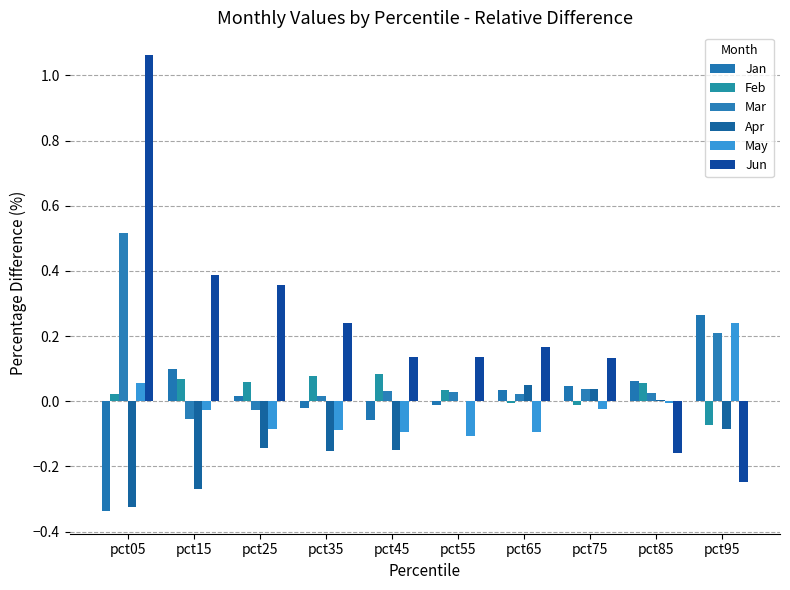

Reading right to left, what are all the values shown in this chart?

Jan: 0.3	0.1	0.0	0.0	-0.0	-0.1	-0.0	0.0	0.1	-0.3
Feb: -0.1	0.1	-0.0	-0.0	0.0	0.1	0.1	0.1	0.1	0.0
Mar: 0.2	0.0	0.0	0.0	0.0	0.0	0.0	-0.0	-0.1	0.5
Apr: -0.1	0.0	0.0	0.1	0.0	-0.2	-0.2	-0.1	-0.3	-0.3
May: 0.2	-0.0	-0.0	-0.1	-0.1	-0.1	-0.1	-0.1	-0.0	0.1
Jun: -0.2	-0.2	0.1	0.2	0.1	0.1	0.2	0.4	0.4	1.1